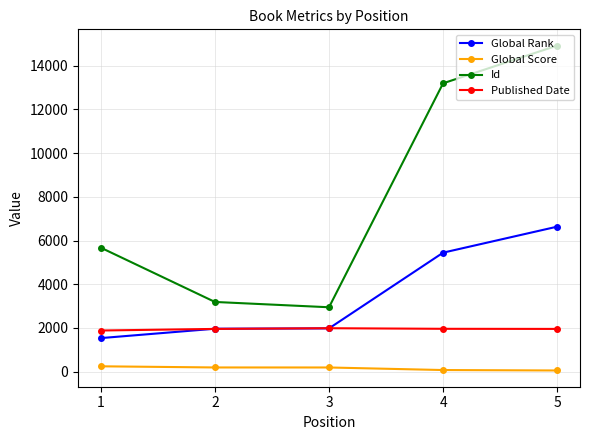

How many data points in Published Date are less than 1956?

1